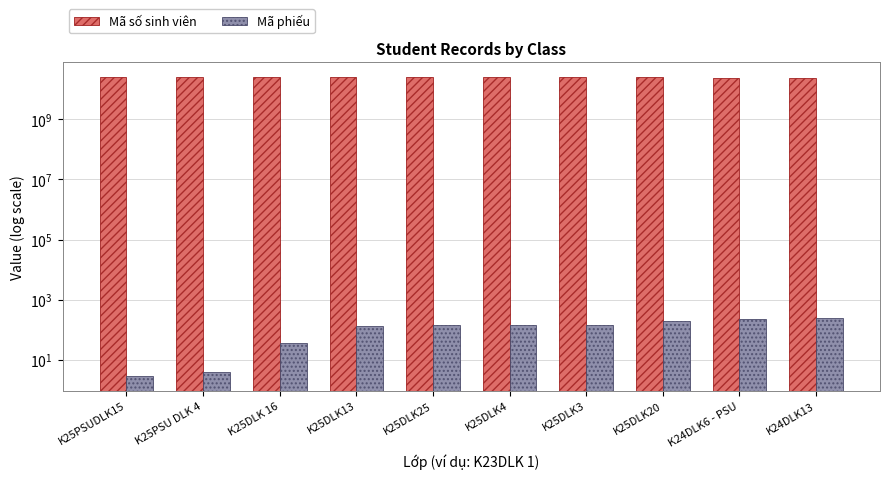

Rank the categories by Mã phiếu value from highest to lowest.

K24DLK13, K24DLK6 - PSU, K25DLK20, K25DLK3, K25DLK4, K25DLK25, K25DLK13, K25DLK 16, K25PSU DLK 4, K25PSUDLK15